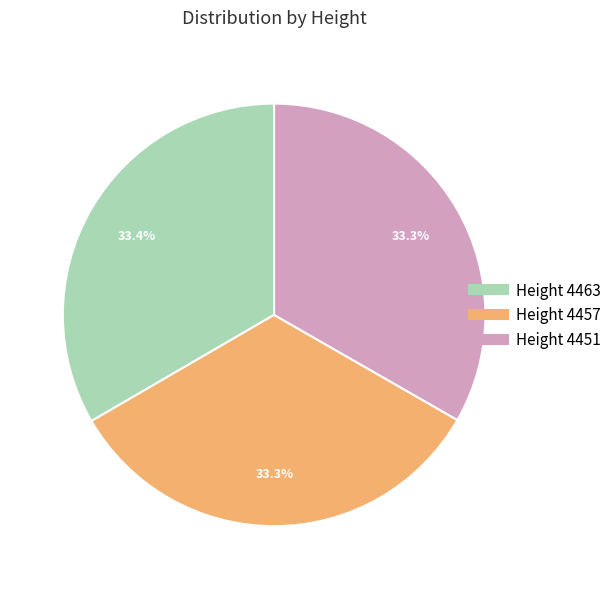

Do Height 4457 and Height 4451 together represent more than half of the pie?

Yes